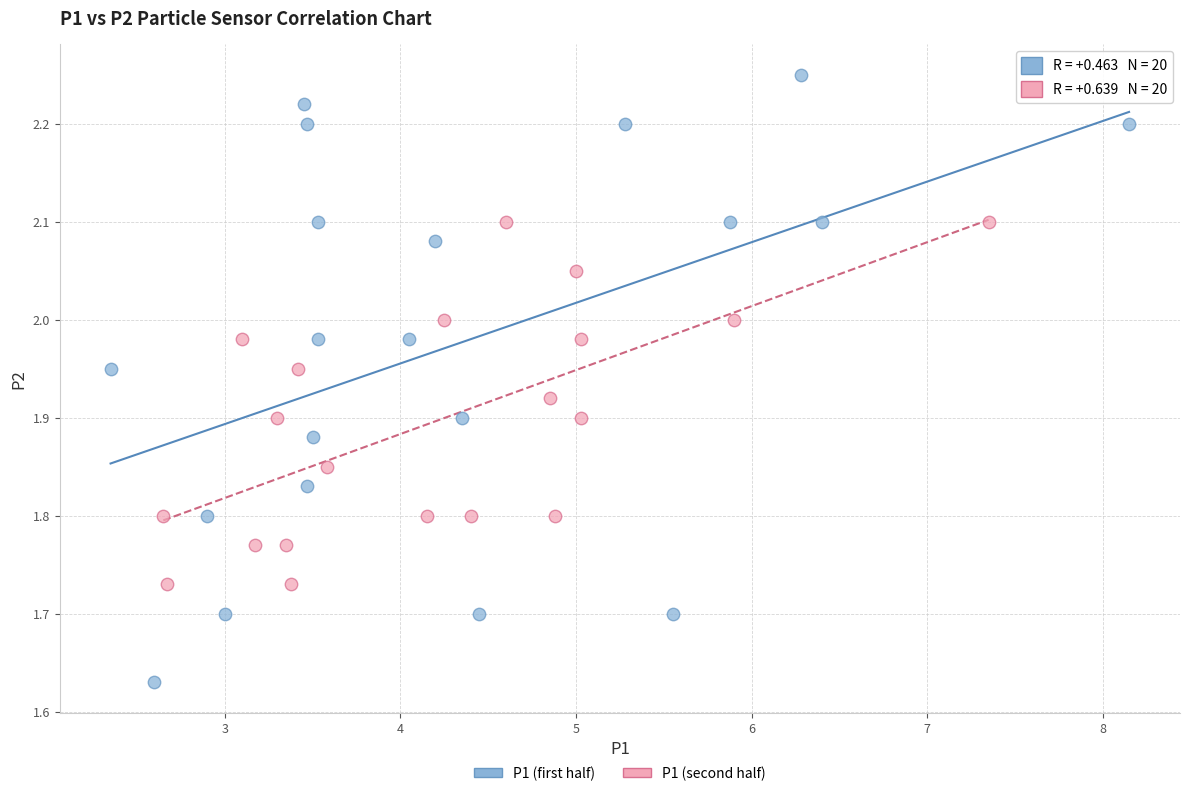

Which series has the widest spread of Y values?

P1 (first half)